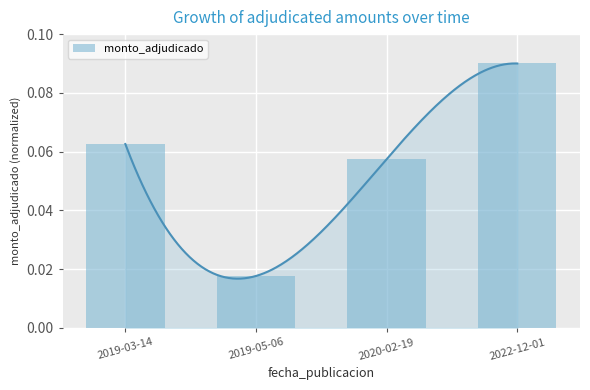

Read the value at 2019-03-14.

0.1